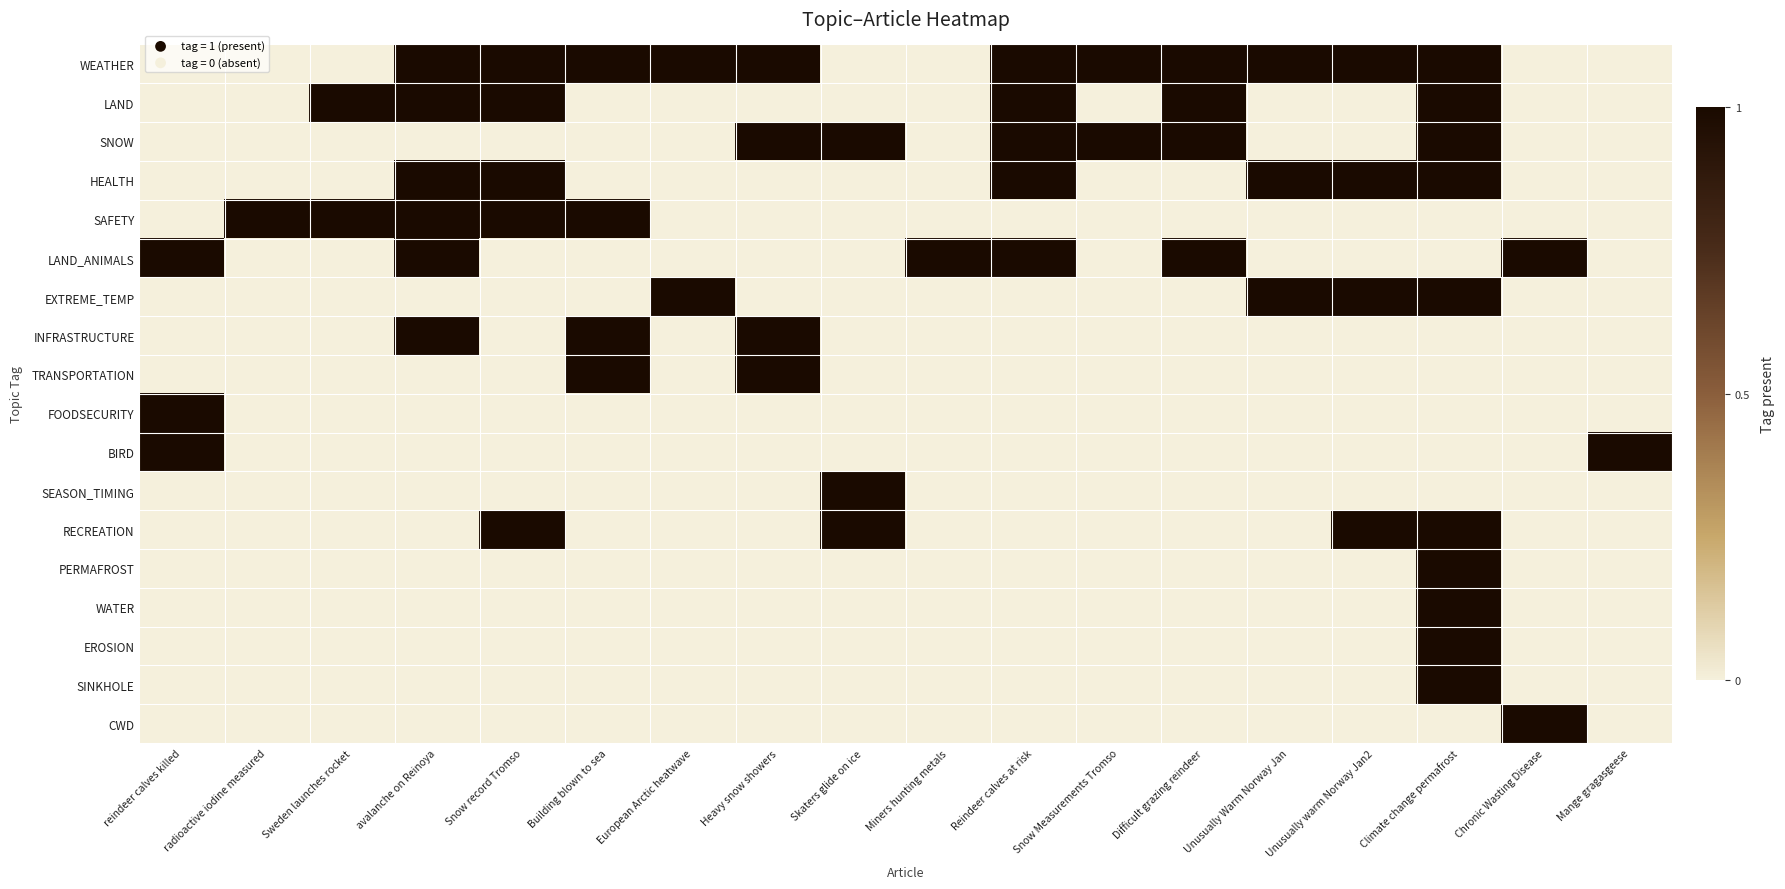

Reading right to left, list all the values displayed in this chart.

WEATHER: Mange gragasgeese=0	Chronic Wasting Disease=0	Climate change permafrost=1	Unusually warm Norway Jan2=1	Unusually Warm Norway Jan=1	Difficult grazing reindeer=1	Snow Measurements Tromso=1	Reindeer calves at risk=1	Miners hunting metals=0	Skaters glide on ice=0	Heavy snow showers=1	European Arctic heatwave=1	Building blown to sea=1	Snow record Tromso=1	avalanche on Reinoya=1	Sweden launches rocket=0	radioactive iodine measured=0	reindeer calves killed=0
LAND: Mange gragasgeese=0	Chronic Wasting Disease=0	Climate change permafrost=1	Unusually warm Norway Jan2=0	Unusually Warm Norway Jan=0	Difficult grazing reindeer=1	Snow Measurements Tromso=0	Reindeer calves at risk=1	Miners hunting metals=0	Skaters glide on ice=0	Heavy snow showers=0	European Arctic heatwave=0	Building blown to sea=0	Snow record Tromso=1	avalanche on Reinoya=1	Sweden launches rocket=1	radioactive iodine measured=0	reindeer calves killed=0
SNOW: Mange gragasgeese=0	Chronic Wasting Disease=0	Climate change permafrost=1	Unusually warm Norway Jan2=0	Unusually Warm Norway Jan=0	Difficult grazing reindeer=1	Snow Measurements Tromso=1	Reindeer calves at risk=1	Miners hunting metals=0	Skaters glide on ice=1	Heavy snow showers=1	European Arctic heatwave=0	Building blown to sea=0	Snow record Tromso=0	avalanche on Reinoya=0	Sweden launches rocket=0	radioactive iodine measured=0	reindeer calves killed=0
HEALTH: Mange gragasgeese=0	Chronic Wasting Disease=0	Climate change permafrost=1	Unusually warm Norway Jan2=1	Unusually Warm Norway Jan=1	Difficult grazing reindeer=0	Snow Measurements Tromso=0	Reindeer calves at risk=1	Miners hunting metals=0	Skaters glide on ice=0	Heavy snow showers=0	European Arctic heatwave=0	Building blown to sea=0	Snow record Tromso=1	avalanche on Reinoya=1	Sweden launches rocket=0	radioactive iodine measured=0	reindeer calves killed=0
SAFETY: Mange gragasgeese=0	Chronic Wasting Disease=0	Climate change permafrost=0	Unusually warm Norway Jan2=0	Unusually Warm Norway Jan=0	Difficult grazing reindeer=0	Snow Measurements Tromso=0	Reindeer calves at risk=0	Miners hunting metals=0	Skaters glide on ice=0	Heavy snow showers=0	European Arctic heatwave=0	Building blown to sea=1	Snow record Tromso=1	avalanche on Reinoya=1	Sweden launches rocket=1	radioactive iodine measured=1	reindeer calves killed=0
LAND_ANIMALS: Mange gragasgeese=0	Chronic Wasting Disease=1	Climate change permafrost=0	Unusually warm Norway Jan2=0	Unusually Warm Norway Jan=0	Difficult grazing reindeer=1	Snow Measurements Tromso=0	Reindeer calves at risk=1	Miners hunting metals=1	Skaters glide on ice=0	Heavy snow showers=0	European Arctic heatwave=0	Building blown to sea=0	Snow record Tromso=0	avalanche on Reinoya=1	Sweden launches rocket=0	radioactive iodine measured=0	reindeer calves killed=1
EXTREME_TEMP: Mange gragasgeese=0	Chronic Wasting Disease=0	Climate change permafrost=1	Unusually warm Norway Jan2=1	Unusually Warm Norway Jan=1	Difficult grazing reindeer=0	Snow Measurements Tromso=0	Reindeer calves at risk=0	Miners hunting metals=0	Skaters glide on ice=0	Heavy snow showers=0	European Arctic heatwave=1	Building blown to sea=0	Snow record Tromso=0	avalanche on Reinoya=0	Sweden launches rocket=0	radioactive iodine measured=0	reindeer calves killed=0
INFRASTRUCTURE: Mange gragasgeese=0	Chronic Wasting Disease=0	Climate change permafrost=0	Unusually warm Norway Jan2=0	Unusually Warm Norway Jan=0	Difficult grazing reindeer=0	Snow Measurements Tromso=0	Reindeer calves at risk=0	Miners hunting metals=0	Skaters glide on ice=0	Heavy snow showers=1	European Arctic heatwave=0	Building blown to sea=1	Snow record Tromso=0	avalanche on Reinoya=1	Sweden launches rocket=0	radioactive iodine measured=0	reindeer calves killed=0
TRANSPORTATION: Mange gragasgeese=0	Chronic Wasting Disease=0	Climate change permafrost=0	Unusually warm Norway Jan2=0	Unusually Warm Norway Jan=0	Difficult grazing reindeer=0	Snow Measurements Tromso=0	Reindeer calves at risk=0	Miners hunting metals=0	Skaters glide on ice=0	Heavy snow showers=1	European Arctic heatwave=0	Building blown to sea=1	Snow record Tromso=0	avalanche on Reinoya=0	Sweden launches rocket=0	radioactive iodine measured=0	reindeer calves killed=0
FOODSECURITY: Mange gragasgeese=0	Chronic Wasting Disease=0	Climate change permafrost=0	Unusually warm Norway Jan2=0	Unusually Warm Norway Jan=0	Difficult grazing reindeer=0	Snow Measurements Tromso=0	Reindeer calves at risk=0	Miners hunting metals=0	Skaters glide on ice=0	Heavy snow showers=0	European Arctic heatwave=0	Building blown to sea=0	Snow record Tromso=0	avalanche on Reinoya=0	Sweden launches rocket=0	radioactive iodine measured=0	reindeer calves killed=1
BIRD: Mange gragasgeese=1	Chronic Wasting Disease=0	Climate change permafrost=0	Unusually warm Norway Jan2=0	Unusually Warm Norway Jan=0	Difficult grazing reindeer=0	Snow Measurements Tromso=0	Reindeer calves at risk=0	Miners hunting metals=0	Skaters glide on ice=0	Heavy snow showers=0	European Arctic heatwave=0	Building blown to sea=0	Snow record Tromso=0	avalanche on Reinoya=0	Sweden launches rocket=0	radioactive iodine measured=0	reindeer calves killed=1
SEASON_TIMING: Mange gragasgeese=0	Chronic Wasting Disease=0	Climate change permafrost=0	Unusually warm Norway Jan2=0	Unusually Warm Norway Jan=0	Difficult grazing reindeer=0	Snow Measurements Tromso=0	Reindeer calves at risk=0	Miners hunting metals=0	Skaters glide on ice=1	Heavy snow showers=0	European Arctic heatwave=0	Building blown to sea=0	Snow record Tromso=0	avalanche on Reinoya=0	Sweden launches rocket=0	radioactive iodine measured=0	reindeer calves killed=0
RECREATION: Mange gragasgeese=0	Chronic Wasting Disease=0	Climate change permafrost=1	Unusually warm Norway Jan2=1	Unusually Warm Norway Jan=0	Difficult grazing reindeer=0	Snow Measurements Tromso=0	Reindeer calves at risk=0	Miners hunting metals=0	Skaters glide on ice=1	Heavy snow showers=0	European Arctic heatwave=0	Building blown to sea=0	Snow record Tromso=1	avalanche on Reinoya=0	Sweden launches rocket=0	radioactive iodine measured=0	reindeer calves killed=0
PERMAFROST: Mange gragasgeese=0	Chronic Wasting Disease=0	Climate change permafrost=1	Unusually warm Norway Jan2=0	Unusually Warm Norway Jan=0	Difficult grazing reindeer=0	Snow Measurements Tromso=0	Reindeer calves at risk=0	Miners hunting metals=0	Skaters glide on ice=0	Heavy snow showers=0	European Arctic heatwave=0	Building blown to sea=0	Snow record Tromso=0	avalanche on Reinoya=0	Sweden launches rocket=0	radioactive iodine measured=0	reindeer calves killed=0
WATER: Mange gragasgeese=0	Chronic Wasting Disease=0	Climate change permafrost=1	Unusually warm Norway Jan2=0	Unusually Warm Norway Jan=0	Difficult grazing reindeer=0	Snow Measurements Tromso=0	Reindeer calves at risk=0	Miners hunting metals=0	Skaters glide on ice=0	Heavy snow showers=0	European Arctic heatwave=0	Building blown to sea=0	Snow record Tromso=0	avalanche on Reinoya=0	Sweden launches rocket=0	radioactive iodine measured=0	reindeer calves killed=0
EROSION: Mange gragasgeese=0	Chronic Wasting Disease=0	Climate change permafrost=1	Unusually warm Norway Jan2=0	Unusually Warm Norway Jan=0	Difficult grazing reindeer=0	Snow Measurements Tromso=0	Reindeer calves at risk=0	Miners hunting metals=0	Skaters glide on ice=0	Heavy snow showers=0	European Arctic heatwave=0	Building blown to sea=0	Snow record Tromso=0	avalanche on Reinoya=0	Sweden launches rocket=0	radioactive iodine measured=0	reindeer calves killed=0
SINKHOLE: Mange gragasgeese=0	Chronic Wasting Disease=0	Climate change permafrost=1	Unusually warm Norway Jan2=0	Unusually Warm Norway Jan=0	Difficult grazing reindeer=0	Snow Measurements Tromso=0	Reindeer calves at risk=0	Miners hunting metals=0	Skaters glide on ice=0	Heavy snow showers=0	European Arctic heatwave=0	Building blown to sea=0	Snow record Tromso=0	avalanche on Reinoya=0	Sweden launches rocket=0	radioactive iodine measured=0	reindeer calves killed=0
CWD: Mange gragasgeese=0	Chronic Wasting Disease=1	Climate change permafrost=0	Unusually warm Norway Jan2=0	Unusually Warm Norway Jan=0	Difficult grazing reindeer=0	Snow Measurements Tromso=0	Reindeer calves at risk=0	Miners hunting metals=0	Skaters glide on ice=0	Heavy snow showers=0	European Arctic heatwave=0	Building blown to sea=0	Snow record Tromso=0	avalanche on Reinoya=0	Sweden launches rocket=0	radioactive iodine measured=0	reindeer calves killed=0